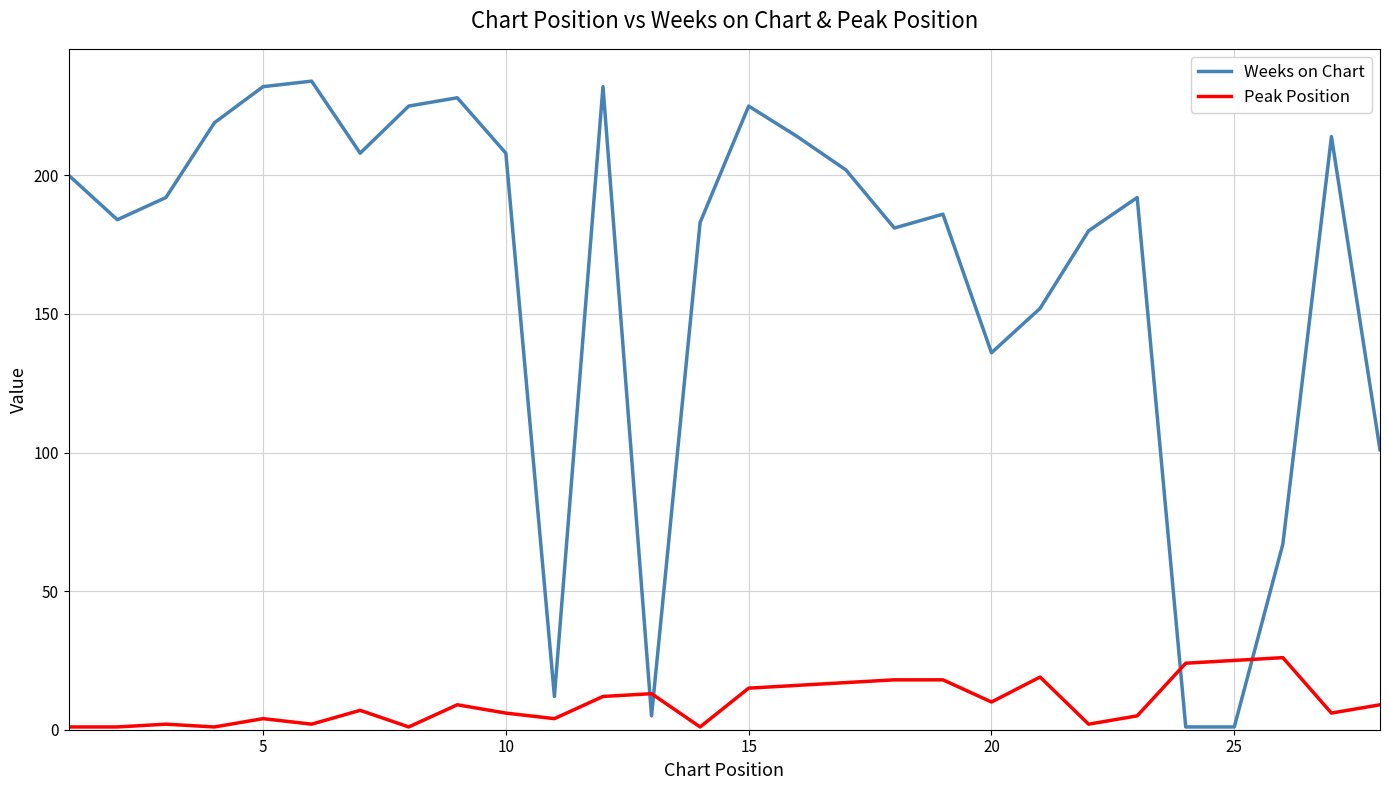

Which series has the largest total across all categories?

Weeks on Chart